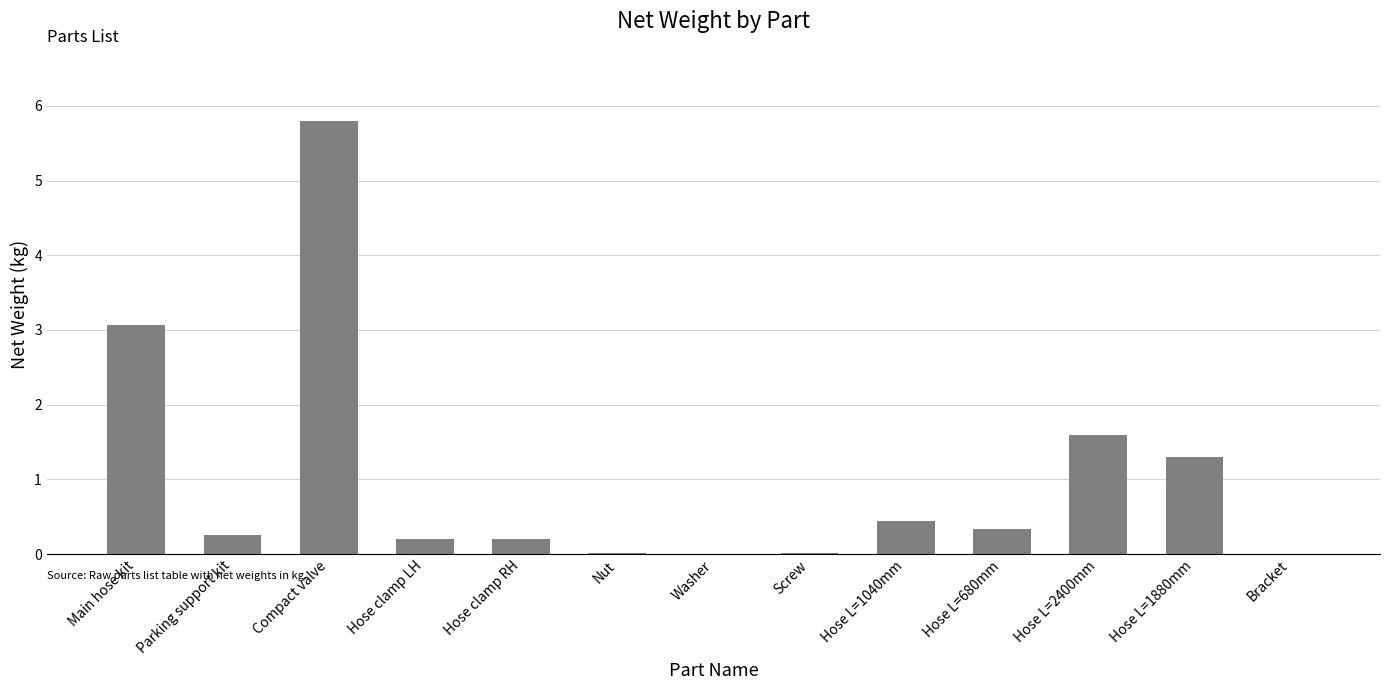

The chart shows a value of -1.9 at Bracket. True or false?

False